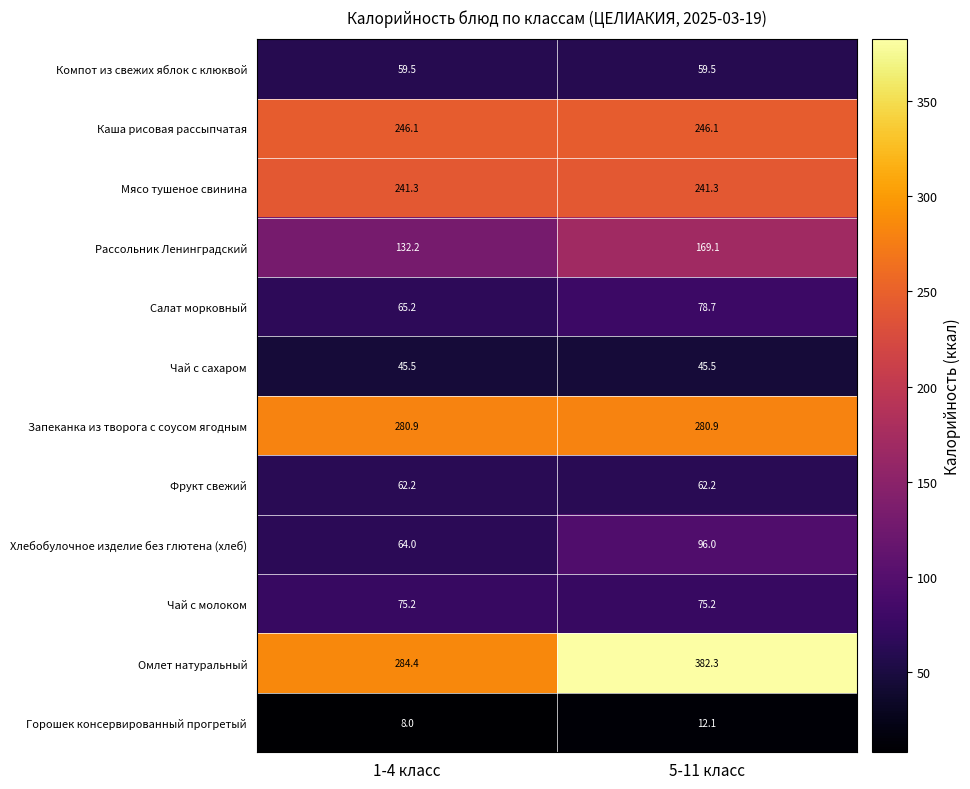

The Мясо тушеное свинина series shows 92.7 at 1-4 класс. True or false?

False